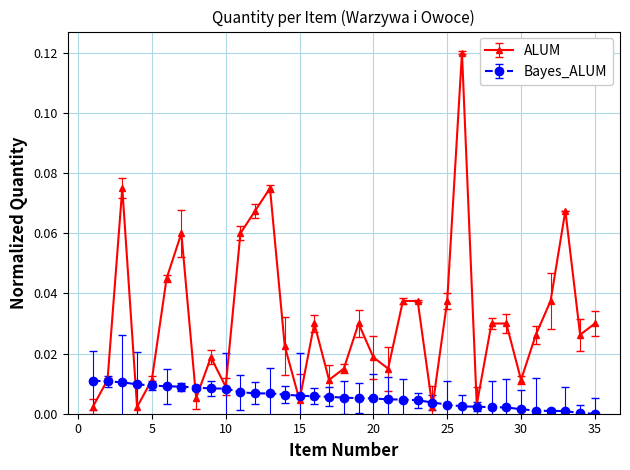

How many lines are shown in the chart?

2